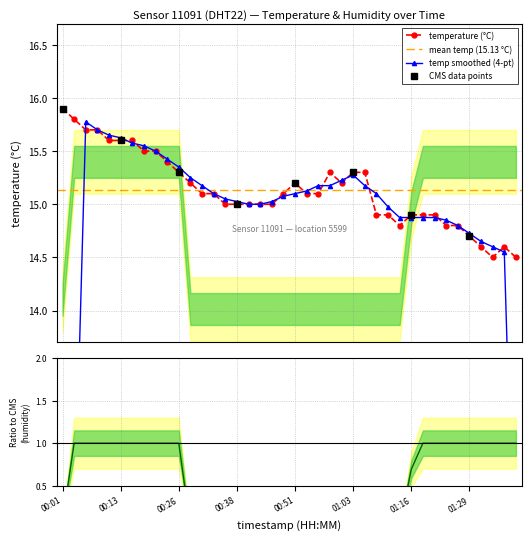

Which series has the widest spread of values?

temperature